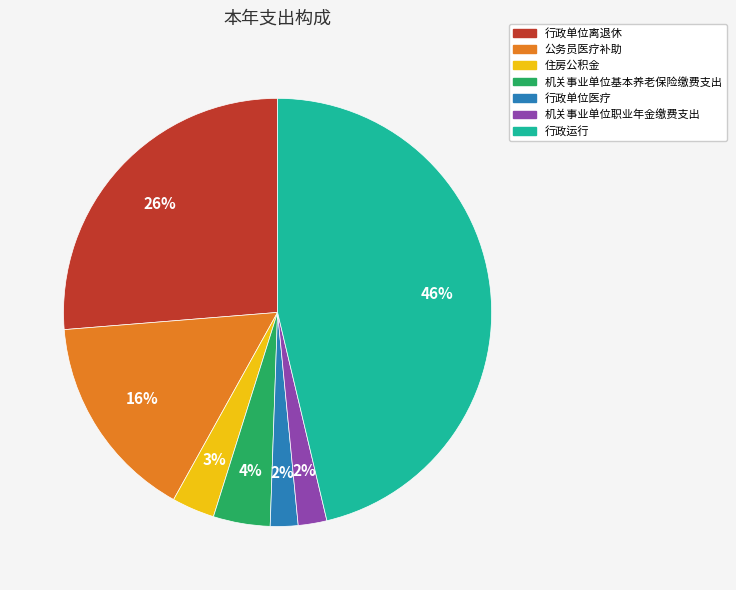

Is 行政单位医疗 the majority of the pie?

No